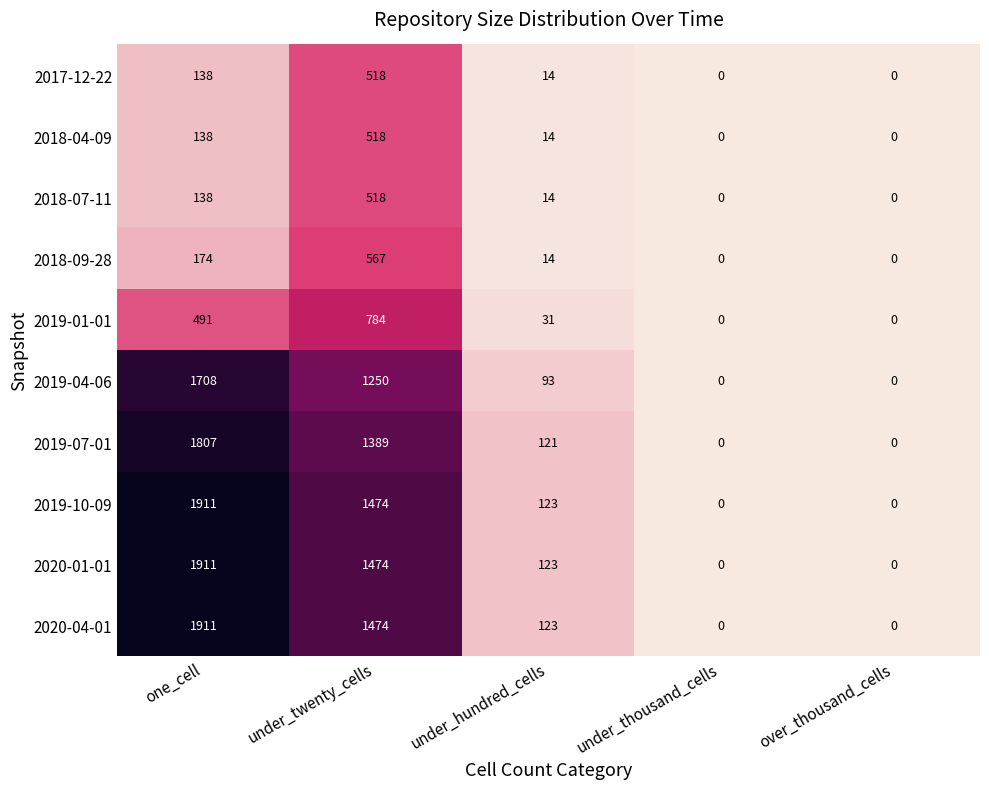

What value does the 2017-12-22 series have at under_twenty_cells, to the nearest 10?

520